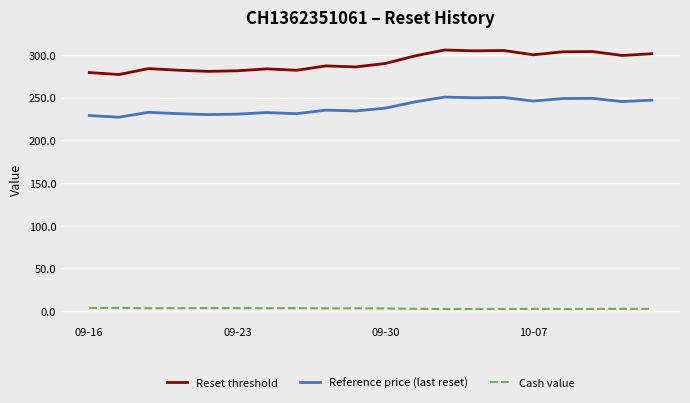

What is the maximum value for Reset threshold?

305.6